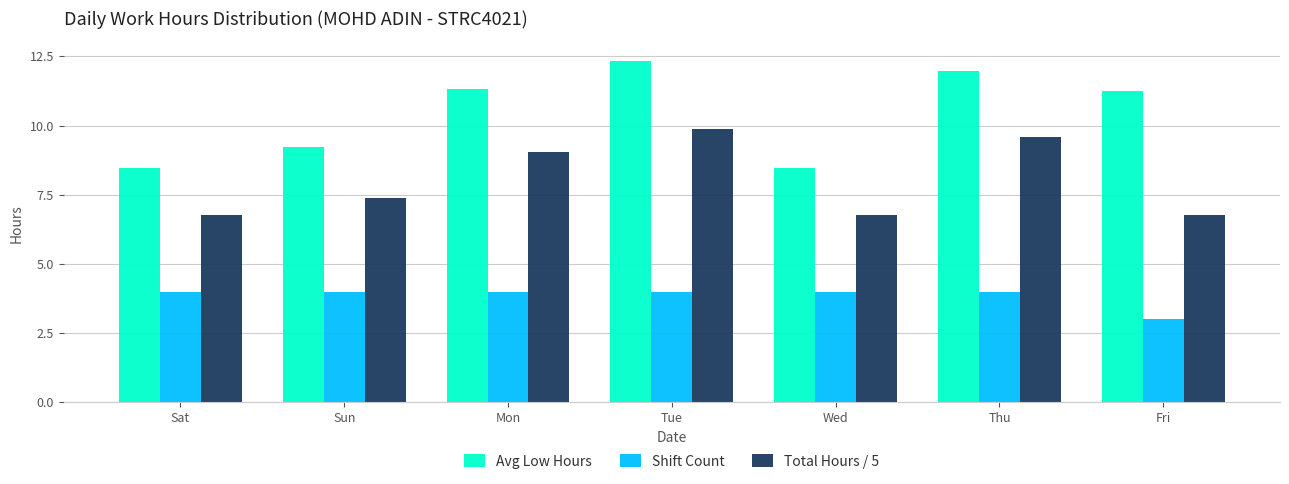

What is the approximate value of Shift Count at Sat?

4.0